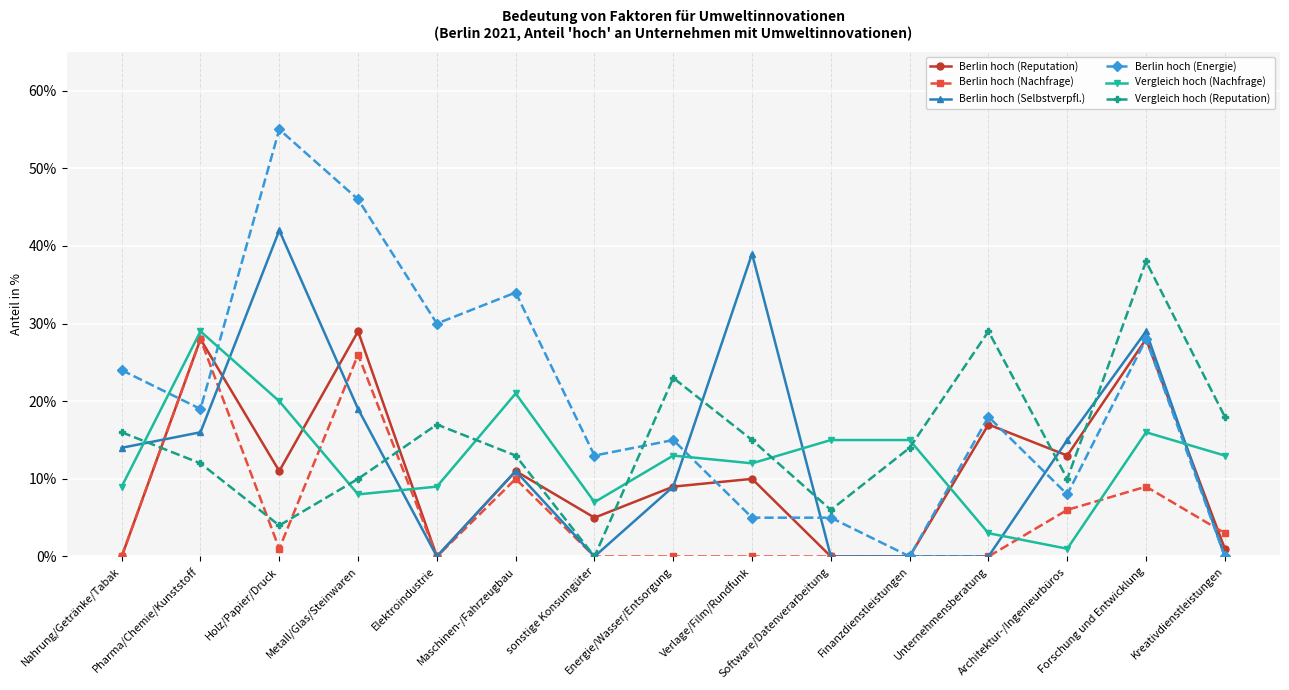

What is the highest value of the Berlin hoch (Energie) series?

55